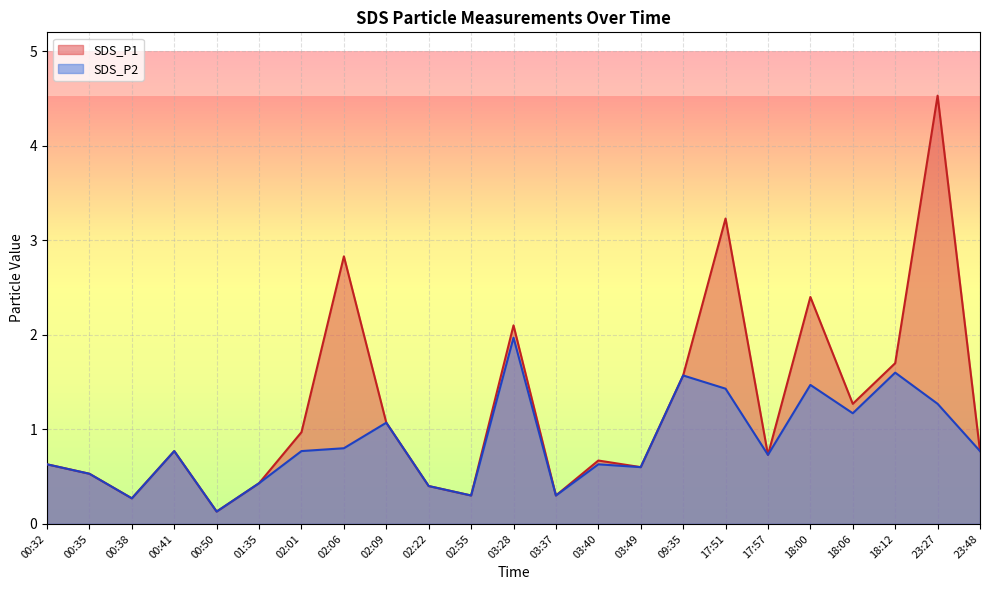

What is the label of the 19th point from the right?

00:50